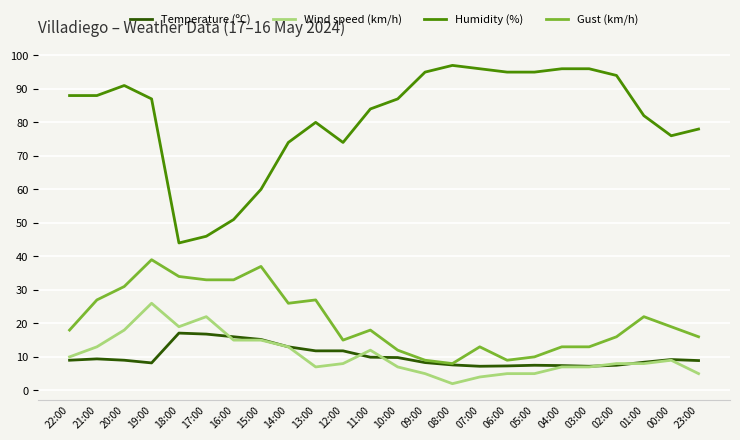

What is the spread (max minus min) of values at 23:00?

73.0